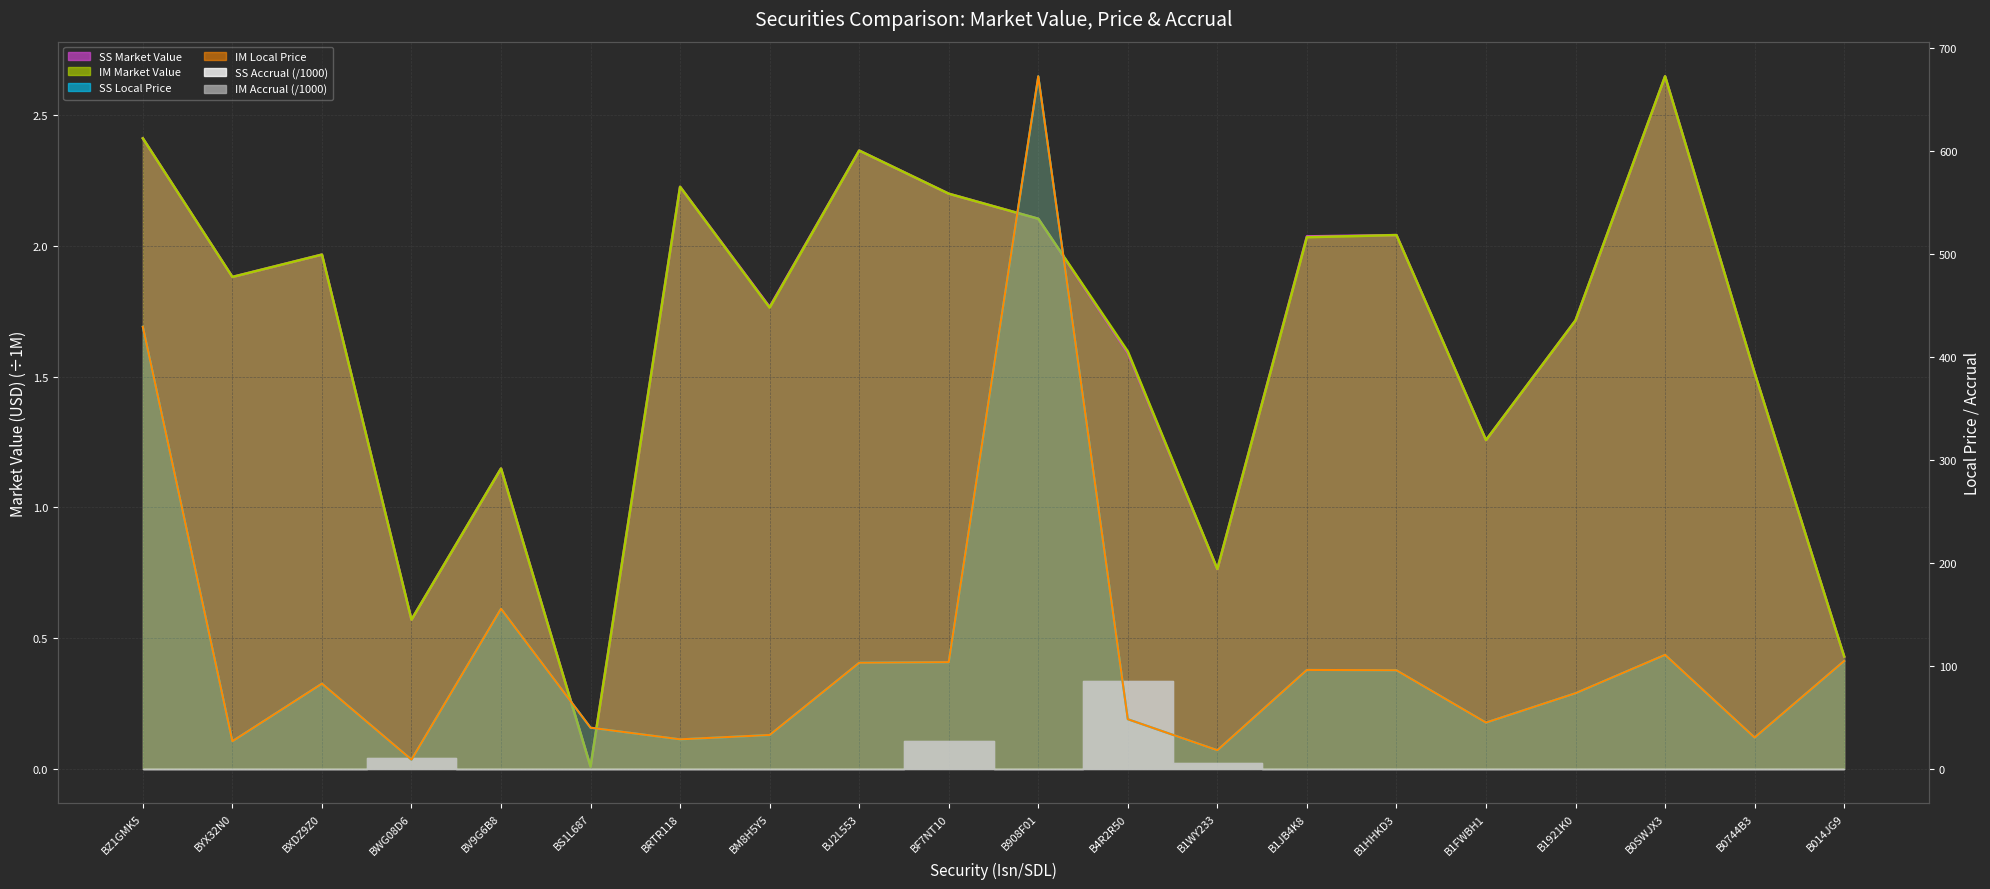

What is the sum of all SS Local Price values?

2307.1